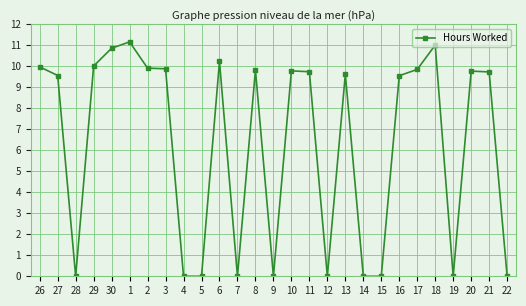

True or false: the data shows 15.1 at 3.

False